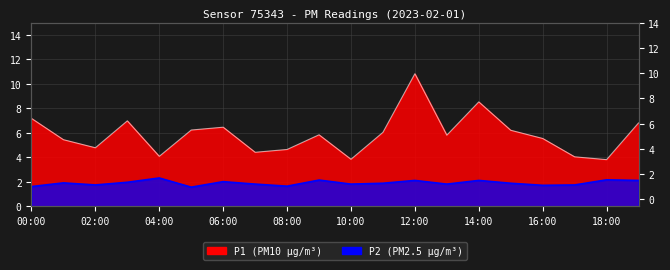

True or false: P1 has a value of 6.5 at 06:00.

True